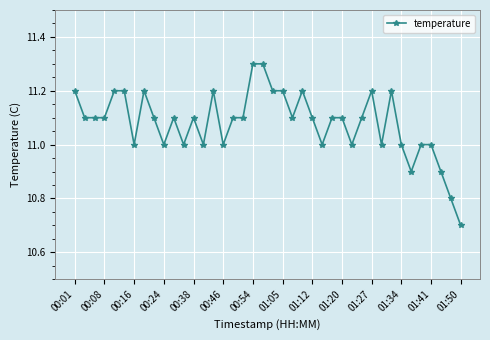

What is the value of the 4th point from the left?

11.1